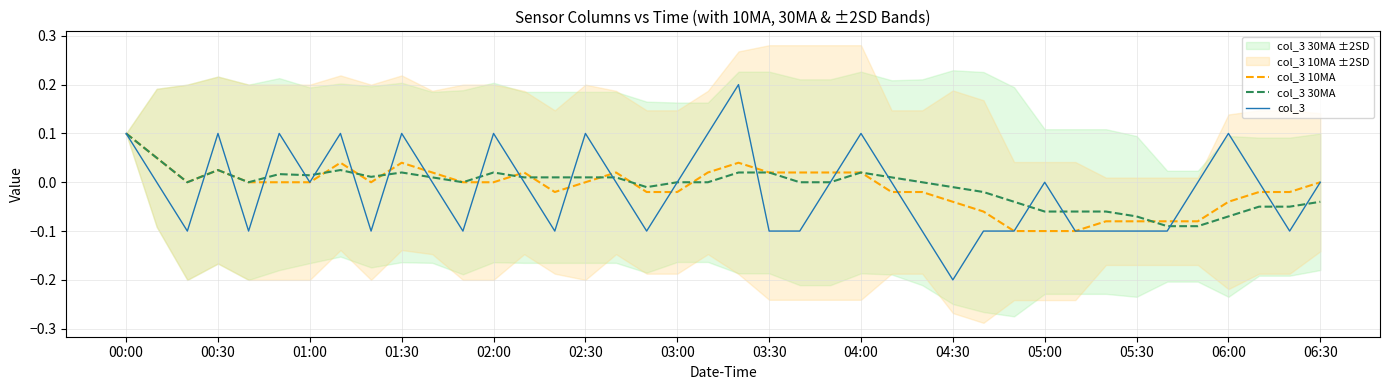

List the series in order of their peak value, highest first.

col_3, col_3 10MA, col_3 30MA